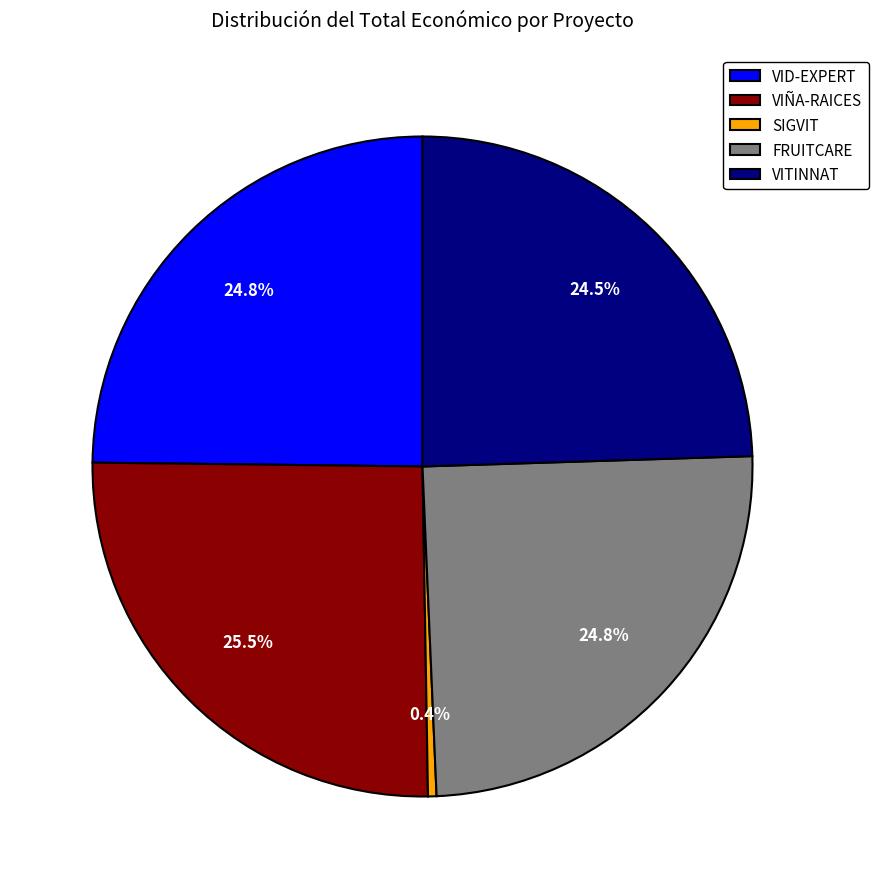

True or false: VID-EXPERT accounts for 39% of the total.

False